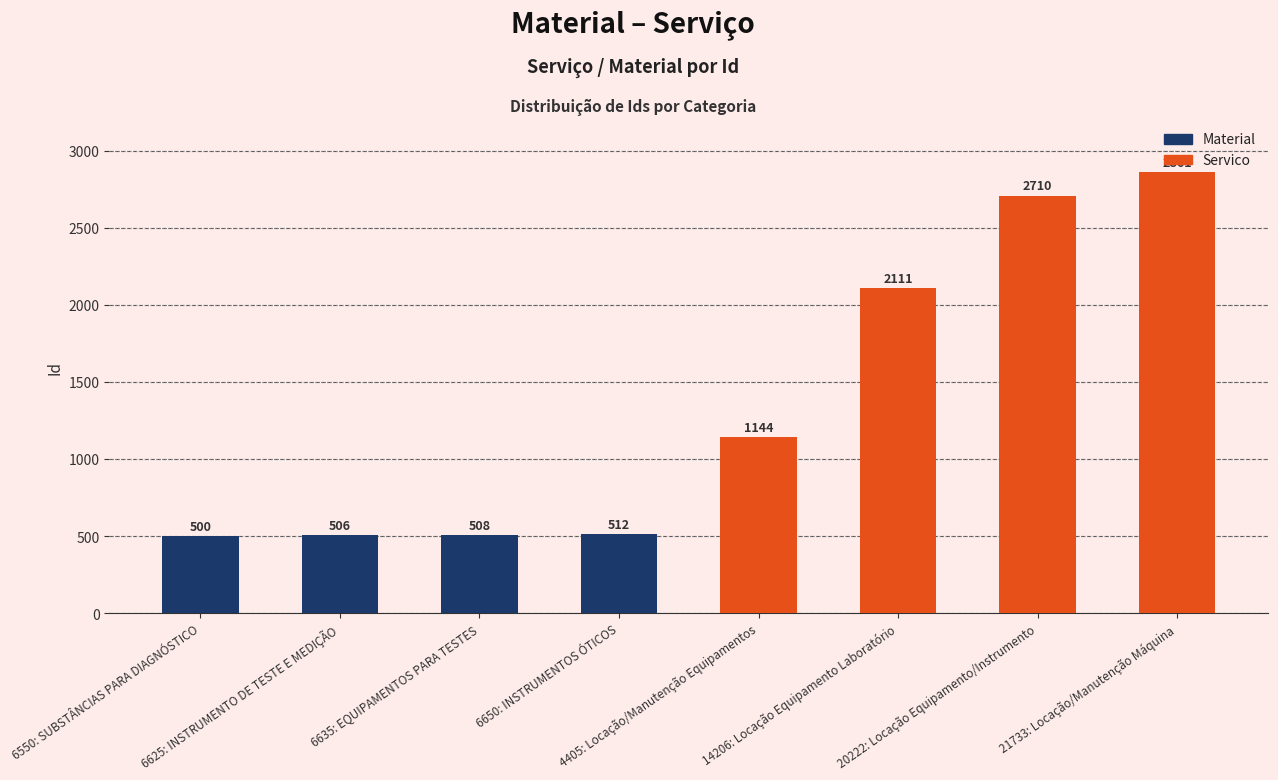

What is the difference between the second highest and second lowest values?

2204